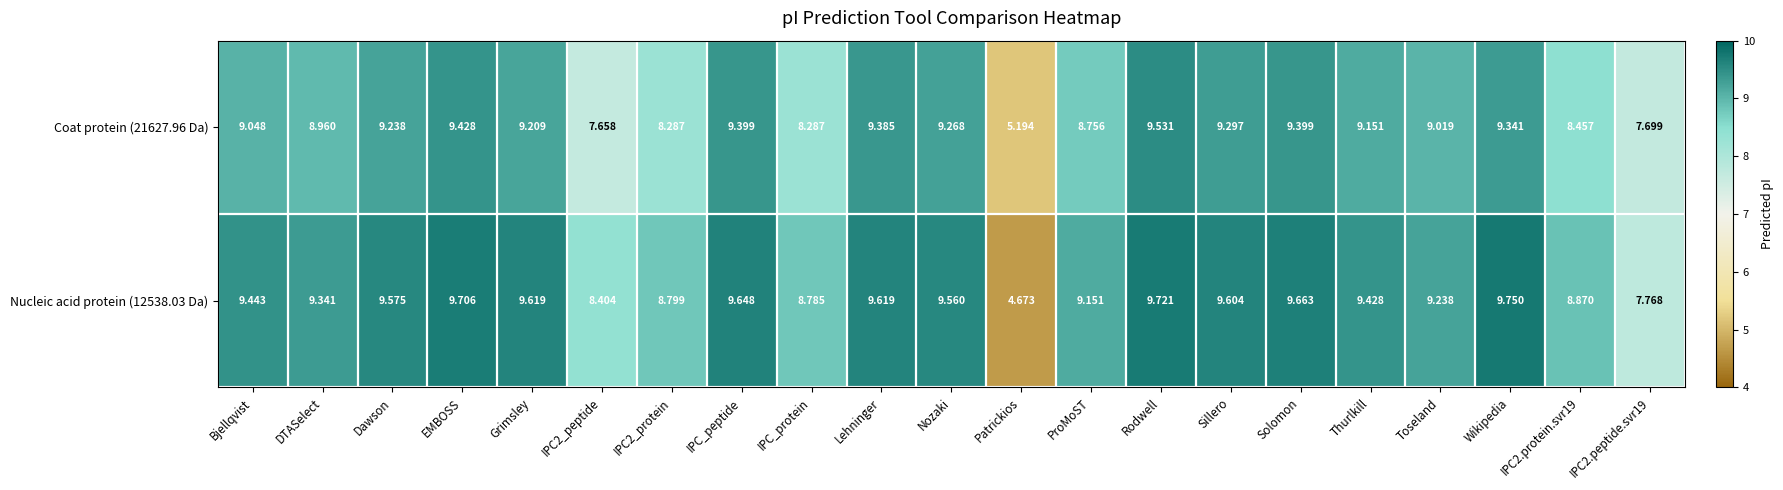

At which category does the chart reach its minimum across all series?

Patrickios